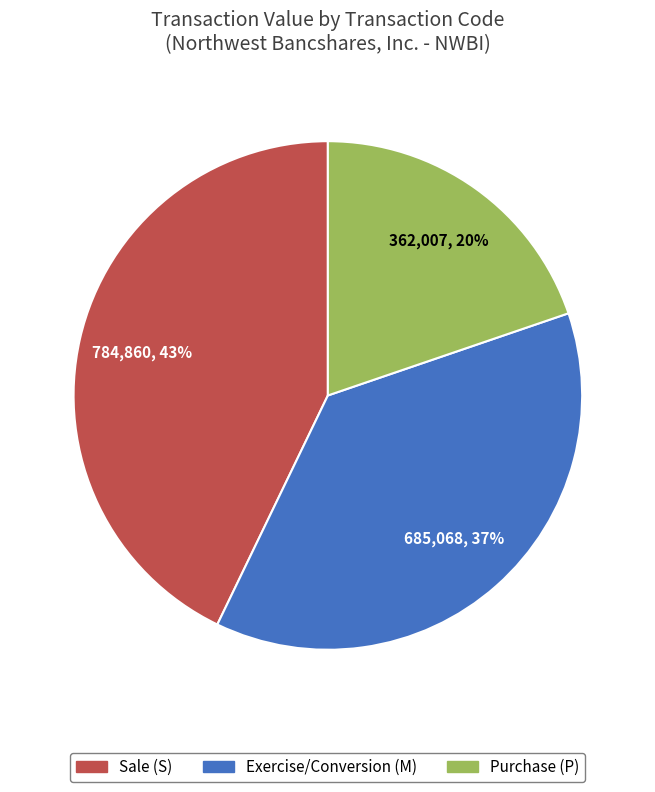

How many segments does this pie chart have?

3